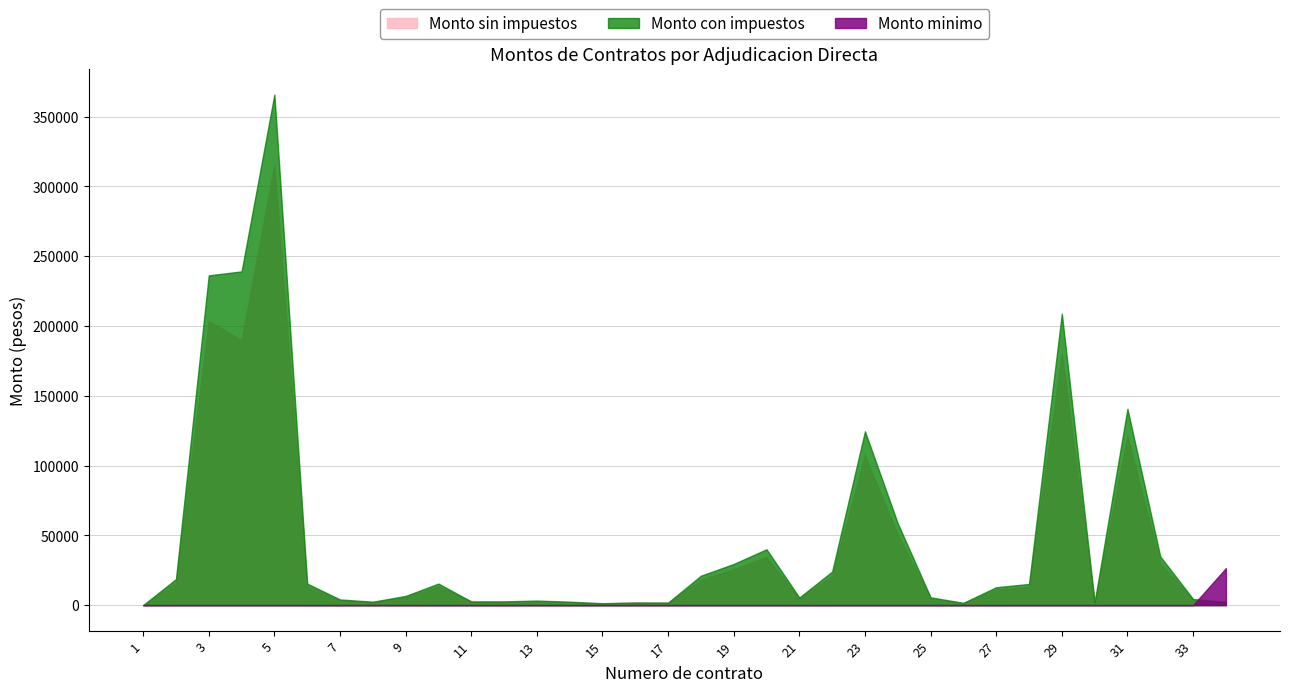

True or false: Monto minimo has more than 0 interior local peaks.

False